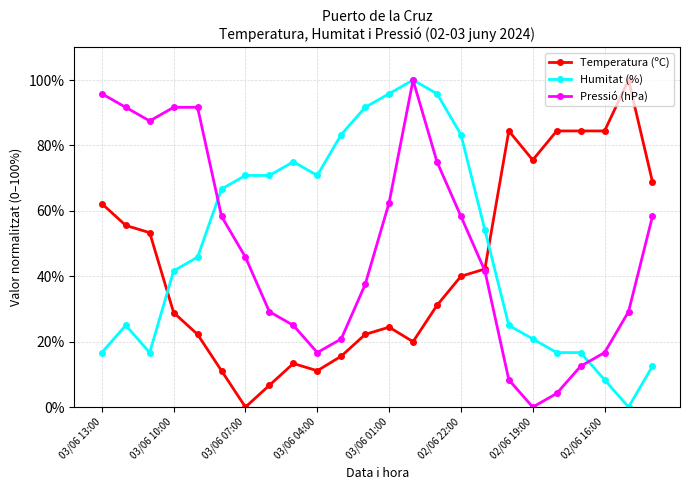

How many times do Humitat (%) and Temperatura (ºC) cross each other?

2